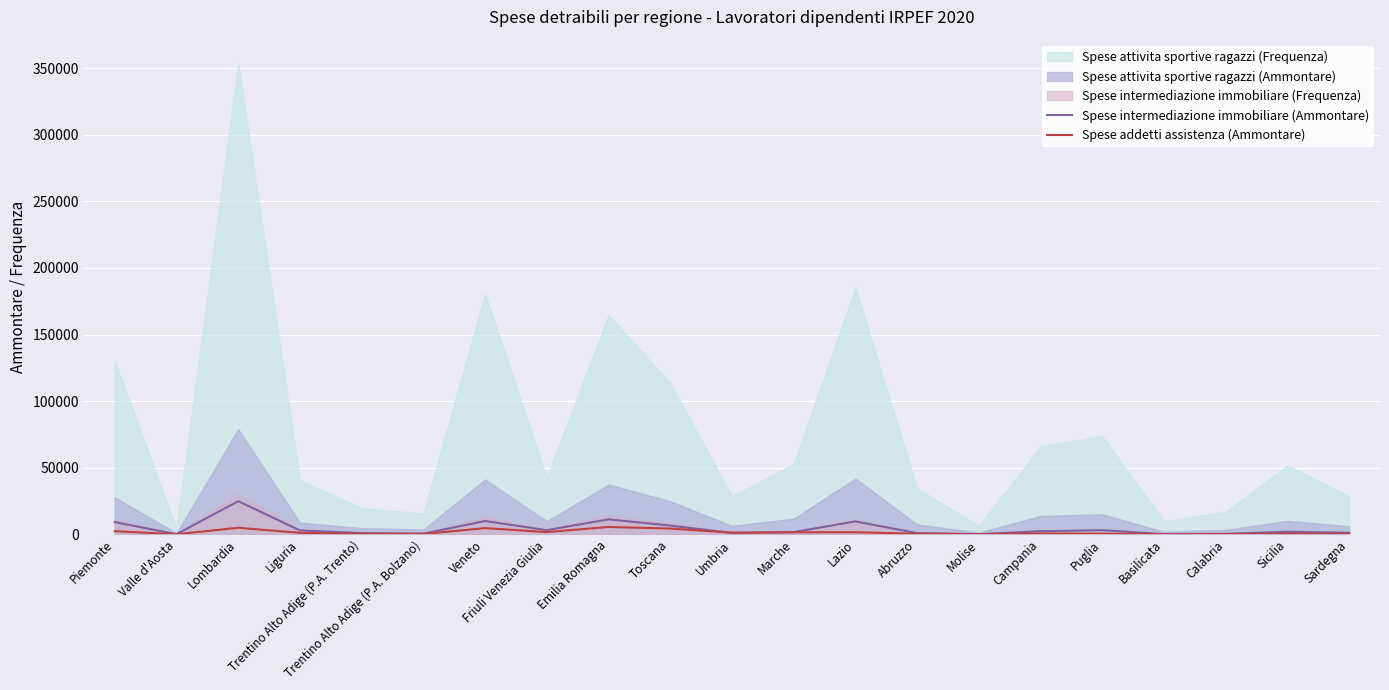

True or false: Spese addetti assistenza (Ammontare) has a value of 4384 at Toscana.

True